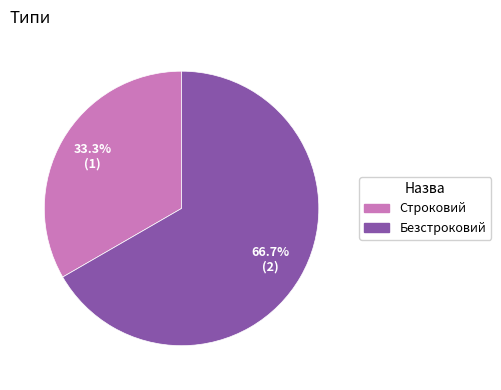

What is the smallest slice in the pie chart?

Строковий